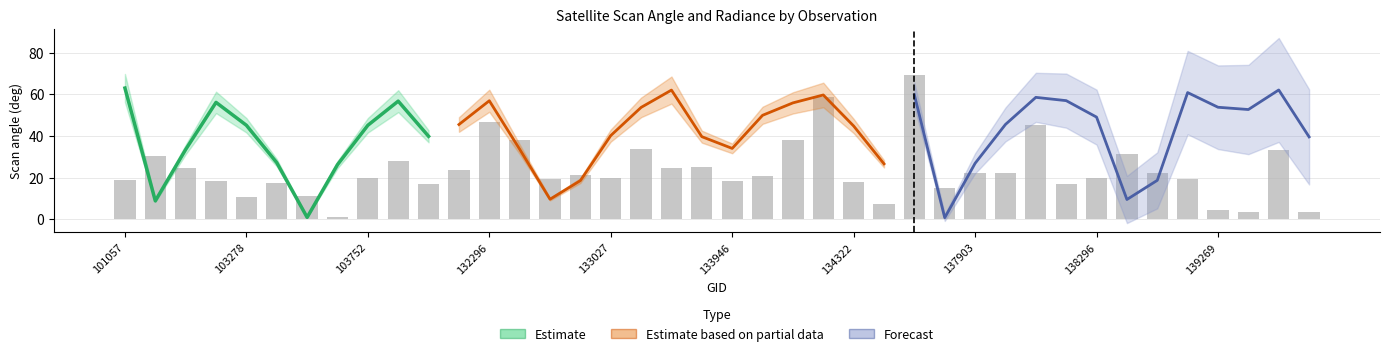

Where is satz nearest to the value 35?

103031